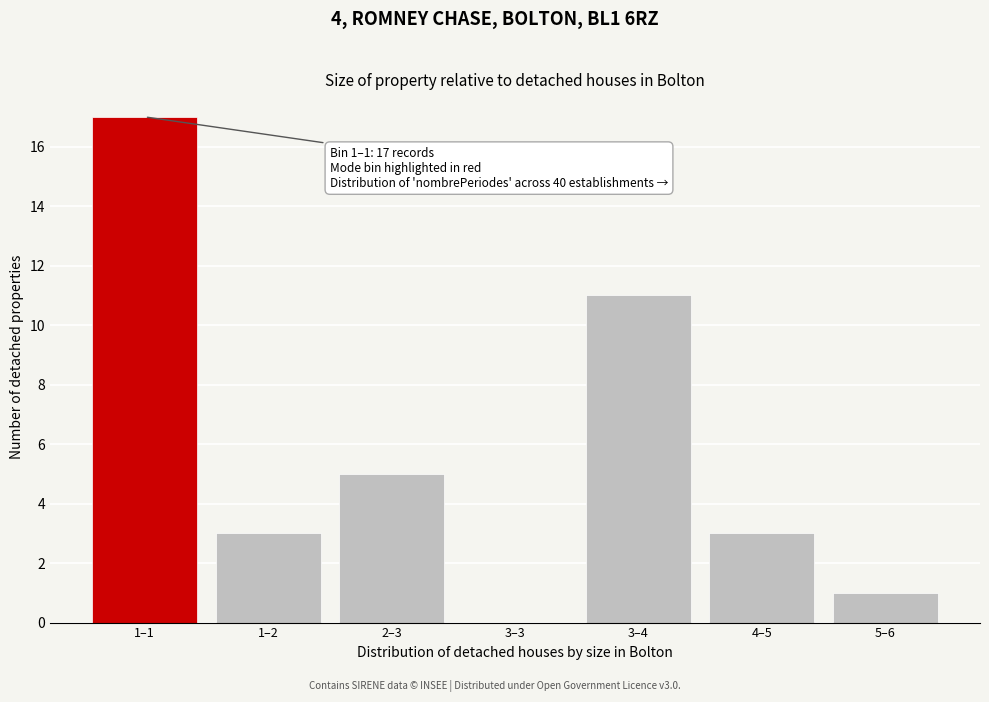

Reading right to left, transcribe all the data shown in this chart.

5–6=1	4–5=3	3–4=11	3–3=0	2–3=5	1–2=3	1–1=17